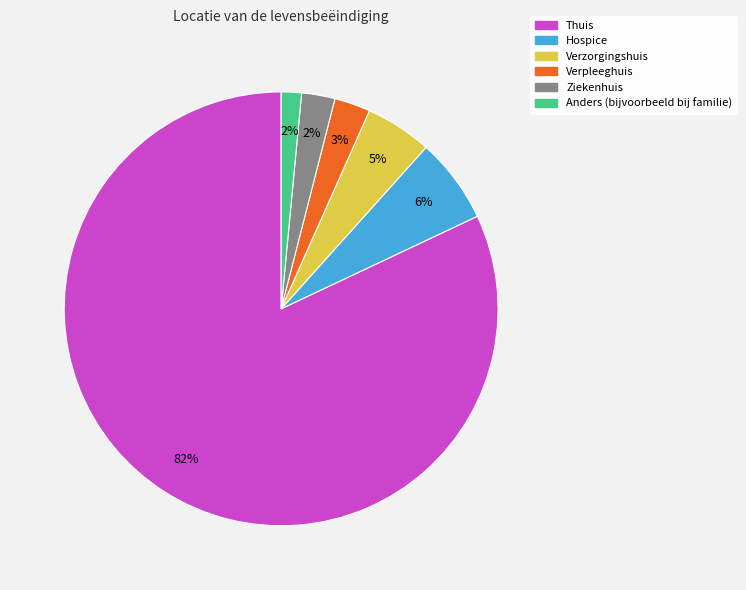

The Hospice slice represents 14% of the pie. True or false?

False